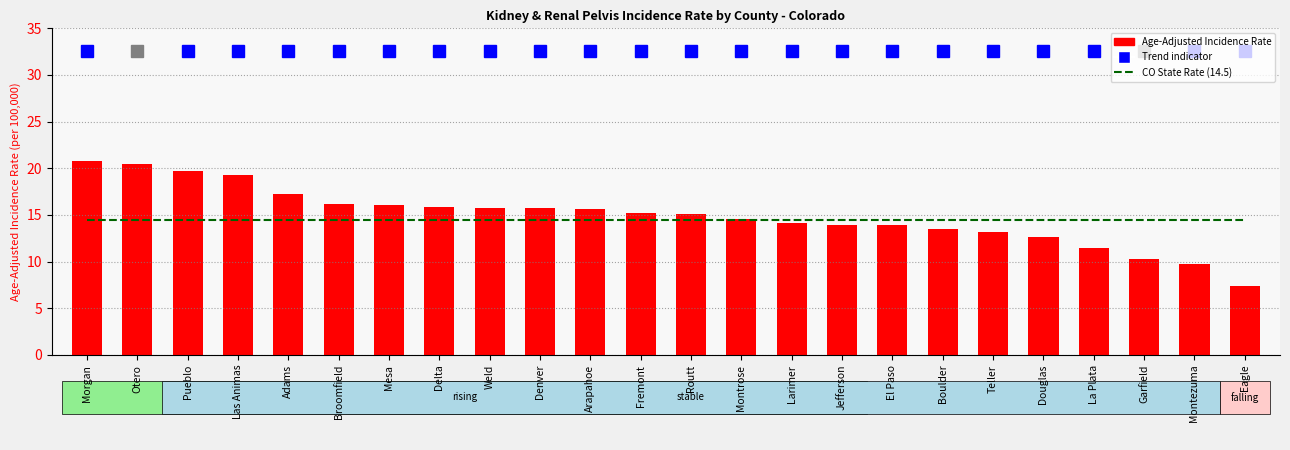

Is the value of Colorado State Rate (14.5) at Teller greater than the value of Age-Adjusted Incidence Rate at Morgan?

No